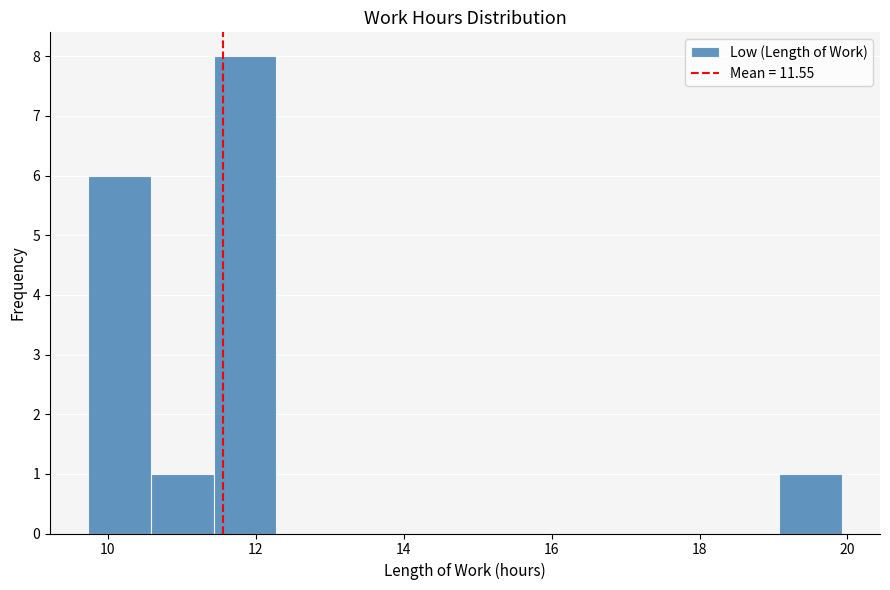

Which range on the x-axis has the tallest bar?

11.4 to 12.2